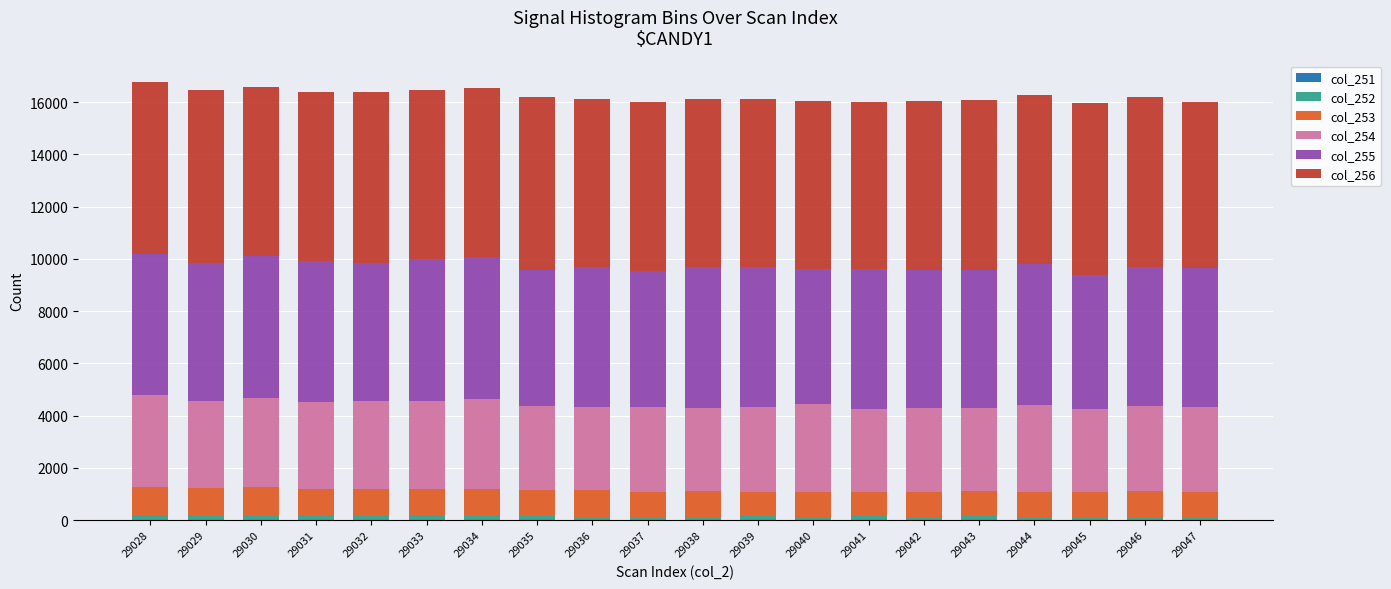

Are the bars horizontal?

No